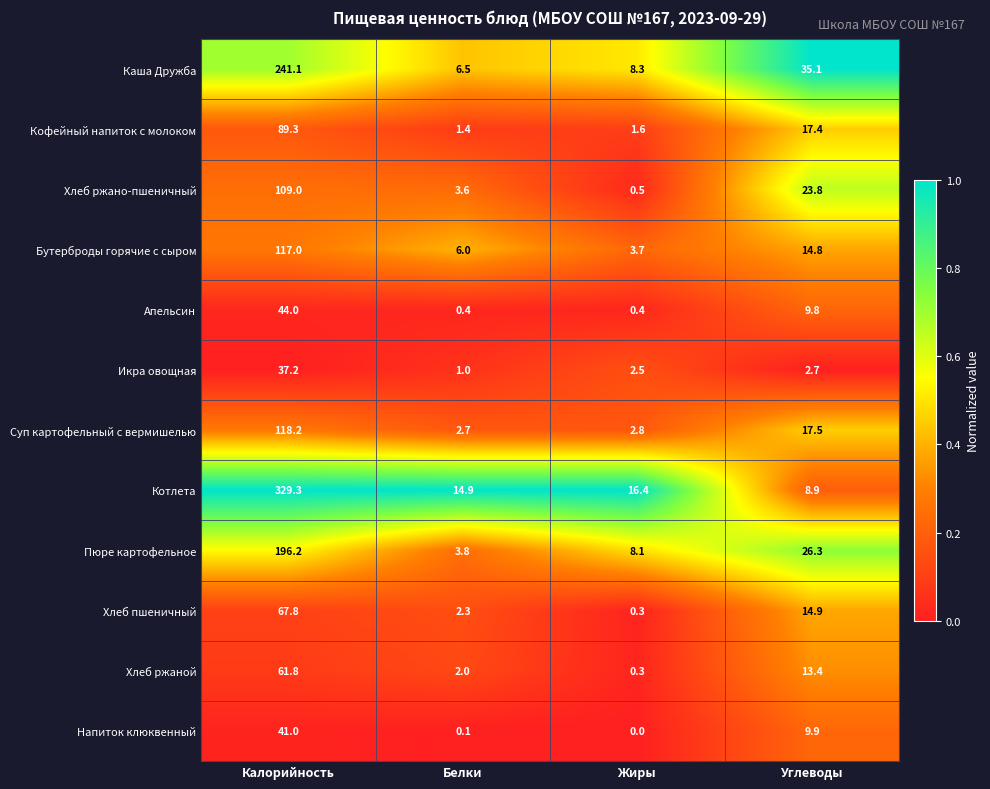

Which series has the widest spread of values?

Котлета